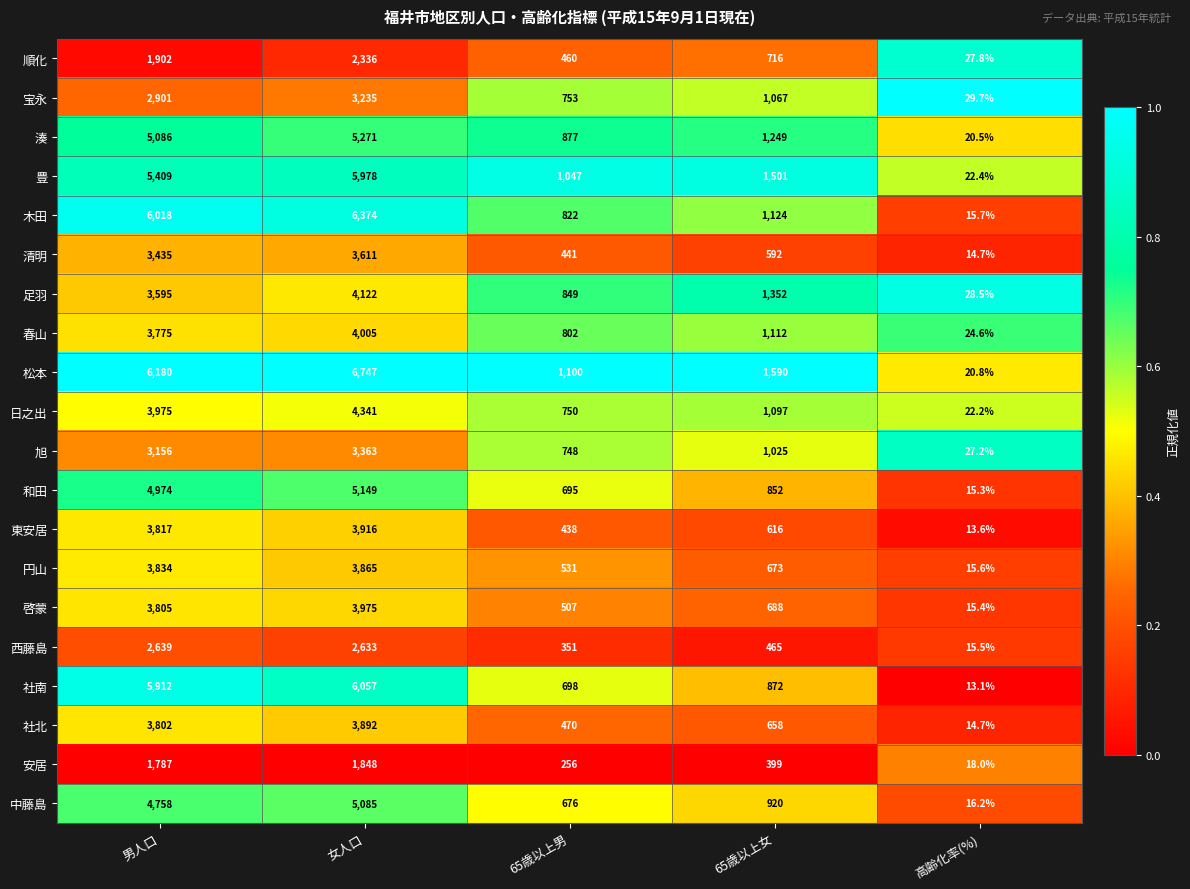

The 社南 series shows 1138.4 at 65歳以上男. True or false?

False